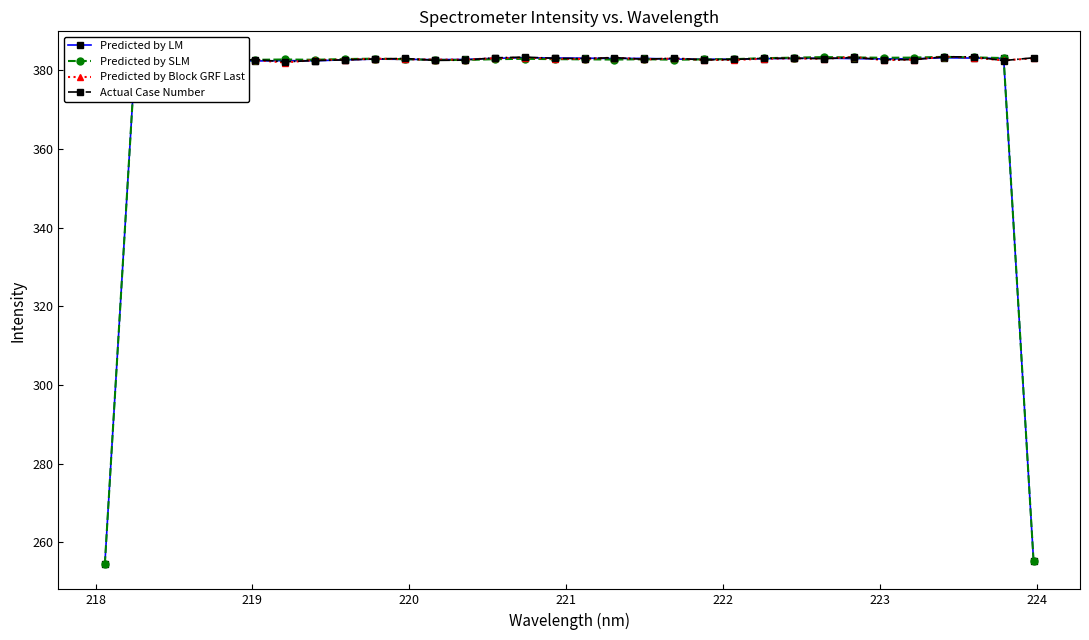

In Predicted by Block GRF Last, how many points are higher than both neighbors (excluding endpoints)?

10